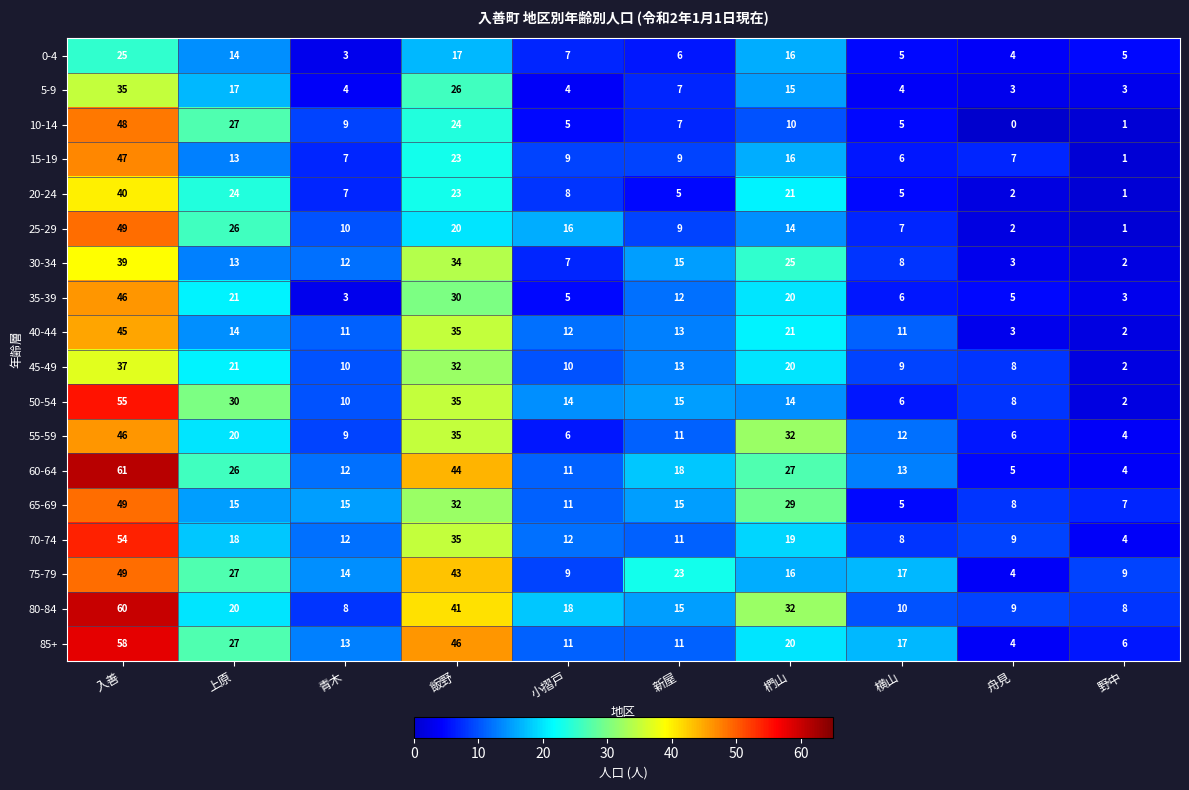

Which series has the largest range (max minus min)?

60-64